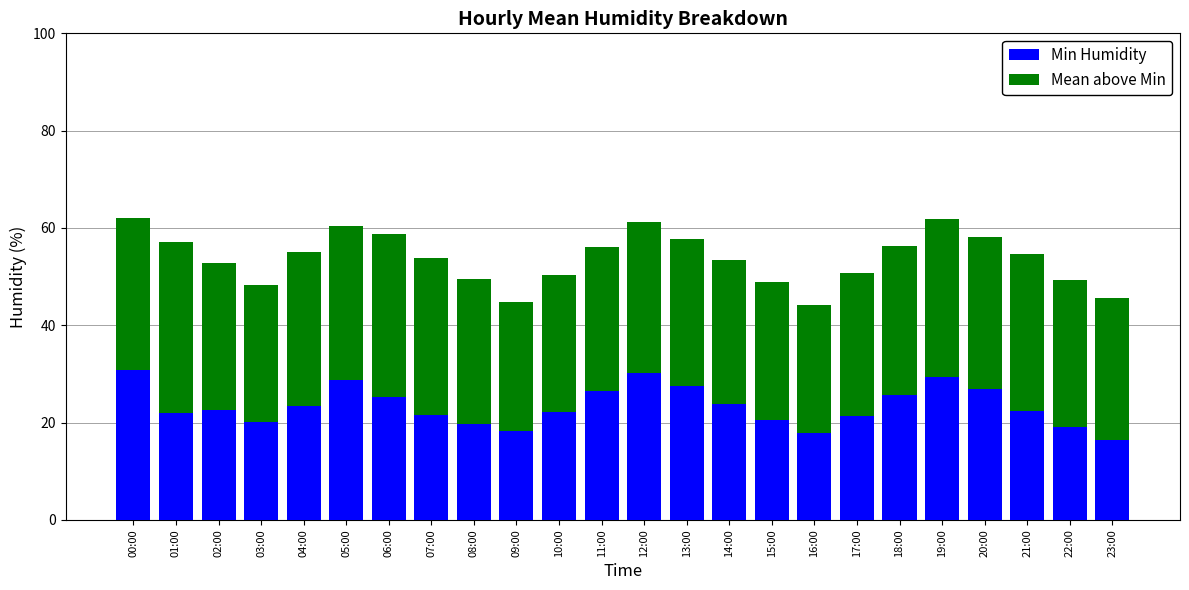

What is the sum of the Min Humidity values at 20:00 and 05:00?

55.5